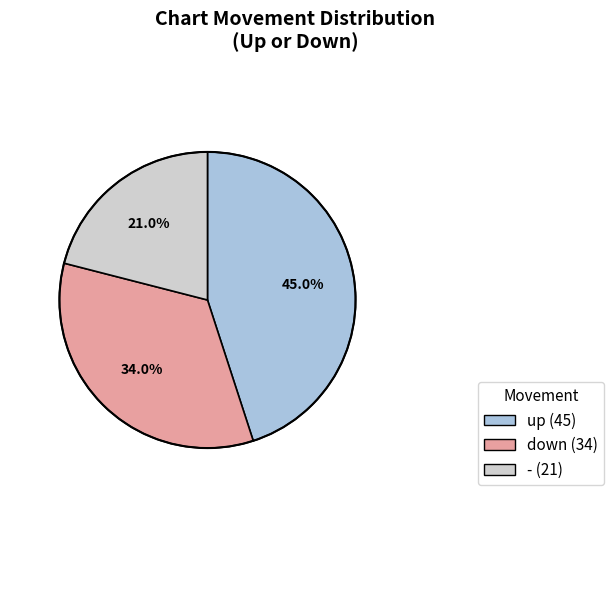

True or false: down accounts for 34% of the total.

True